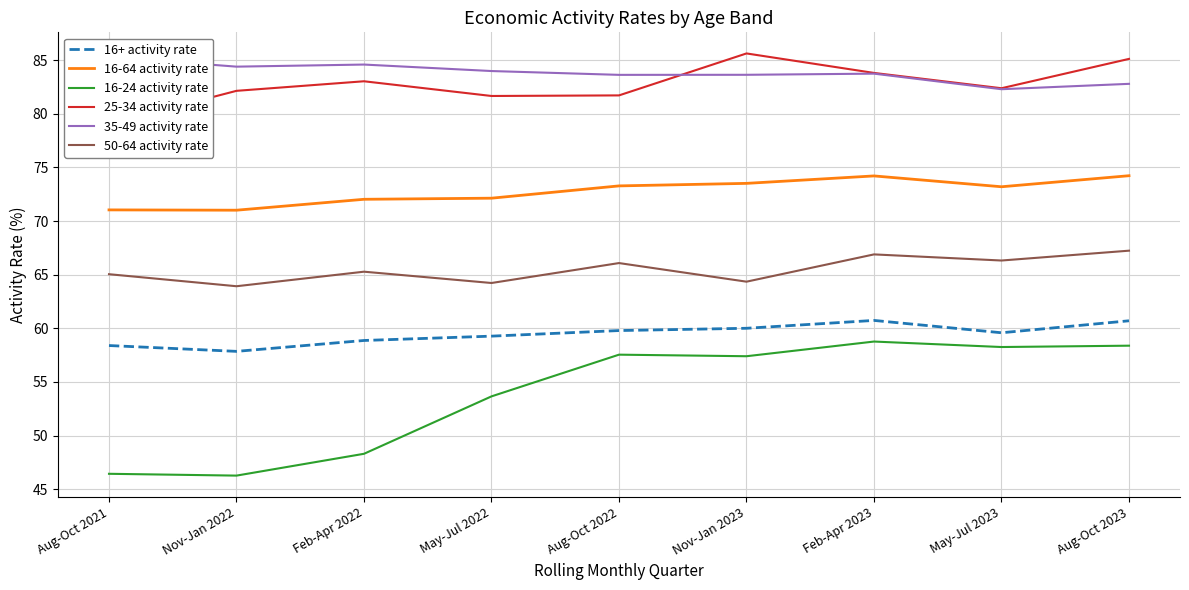

Where is the first local maximum for 50-64 activity rate?

Feb-Apr 2022